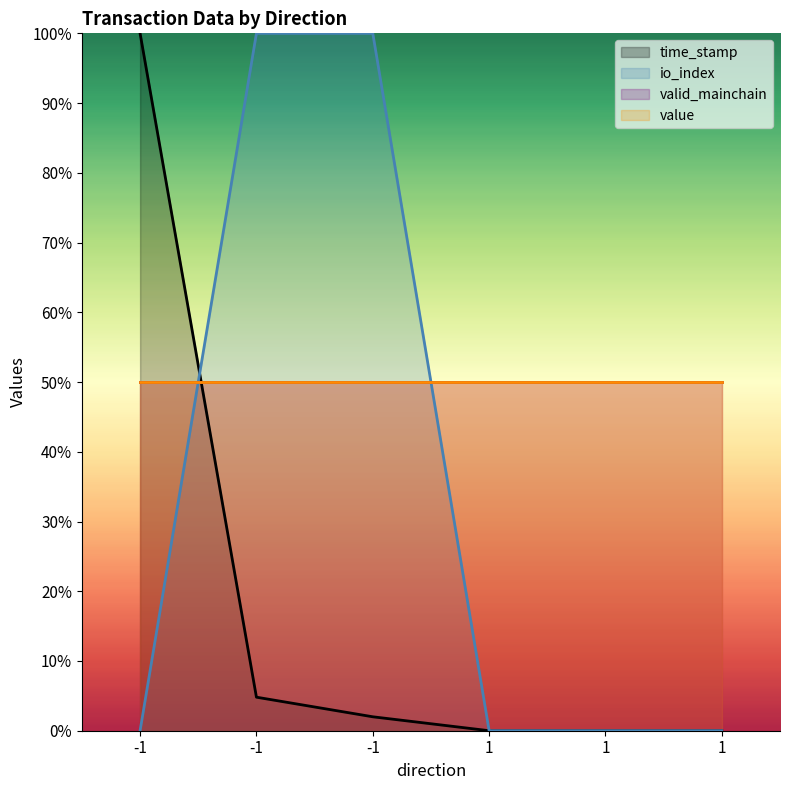

Is it true that time_stamp equals 0.0 at 1?

True